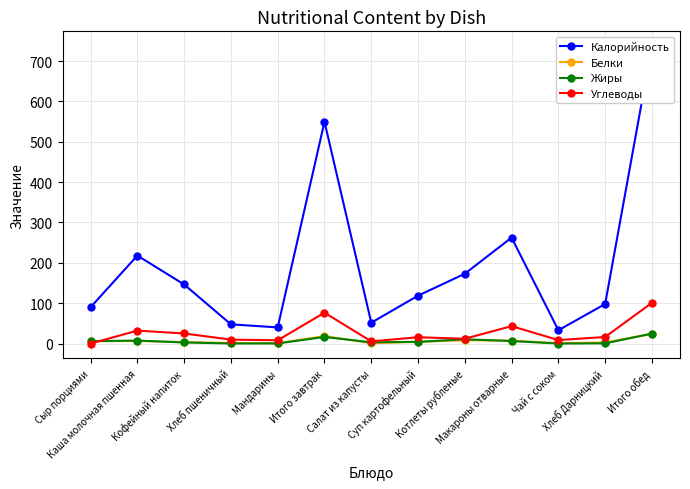

What is the value of the Жиры point at the 1st from the left?

6.0